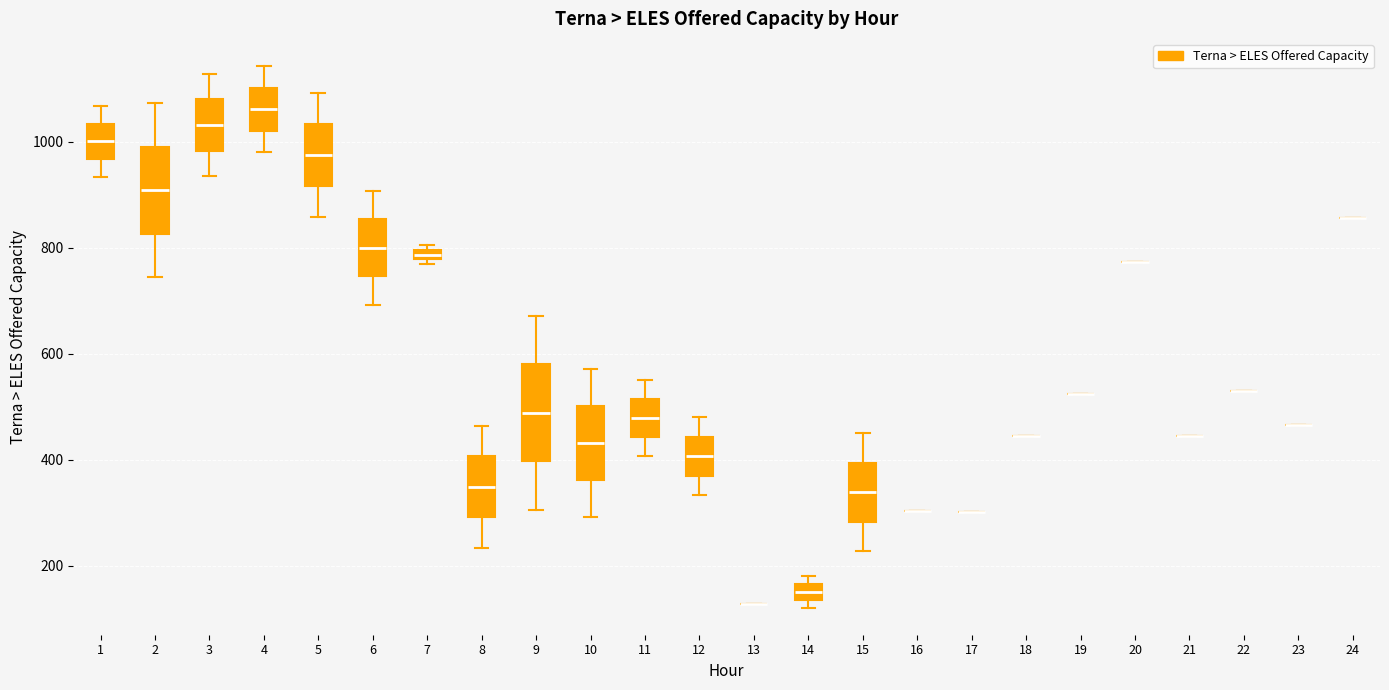

Where is the upper edge of the box at x = 1 on the y-axis? The values are not printed on the chart, so give them approximately, as read against the axis.

1040